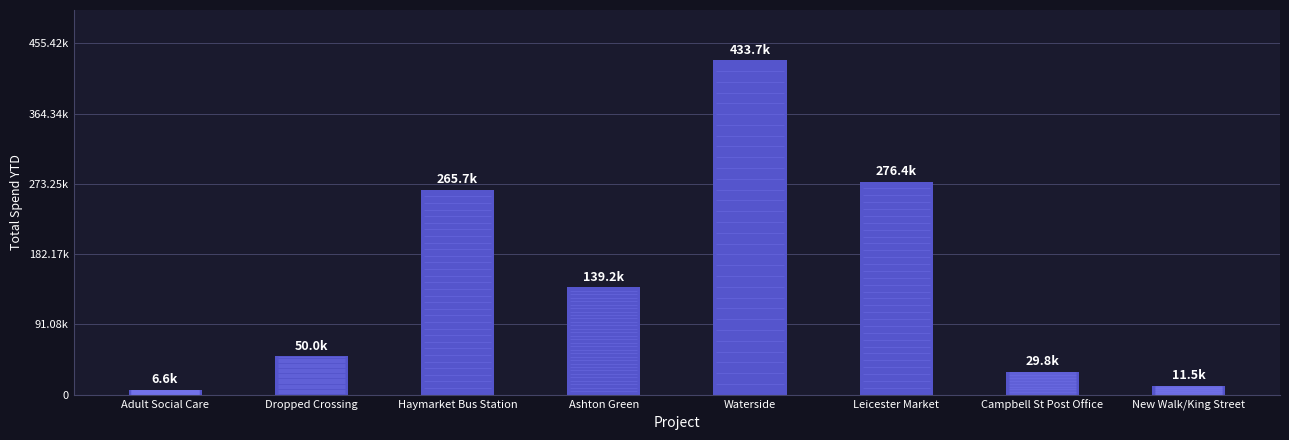

The chart shows a value of 265671.7 at Haymarket Bus Station. True or false?

True